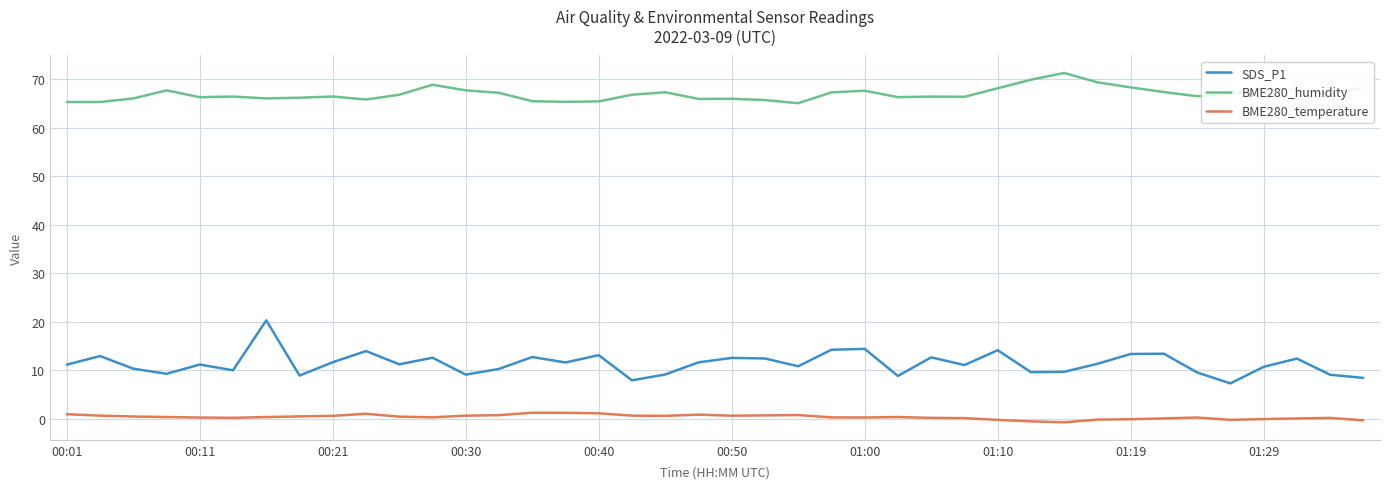

Which series has the widest spread of values?

SDS_P1